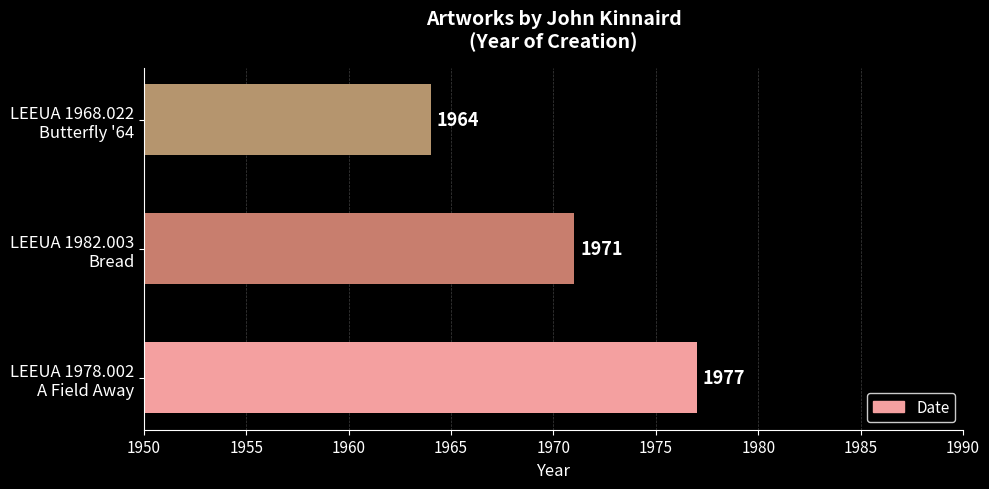

Are the bars grouped side by side (vs. stacked)?

No